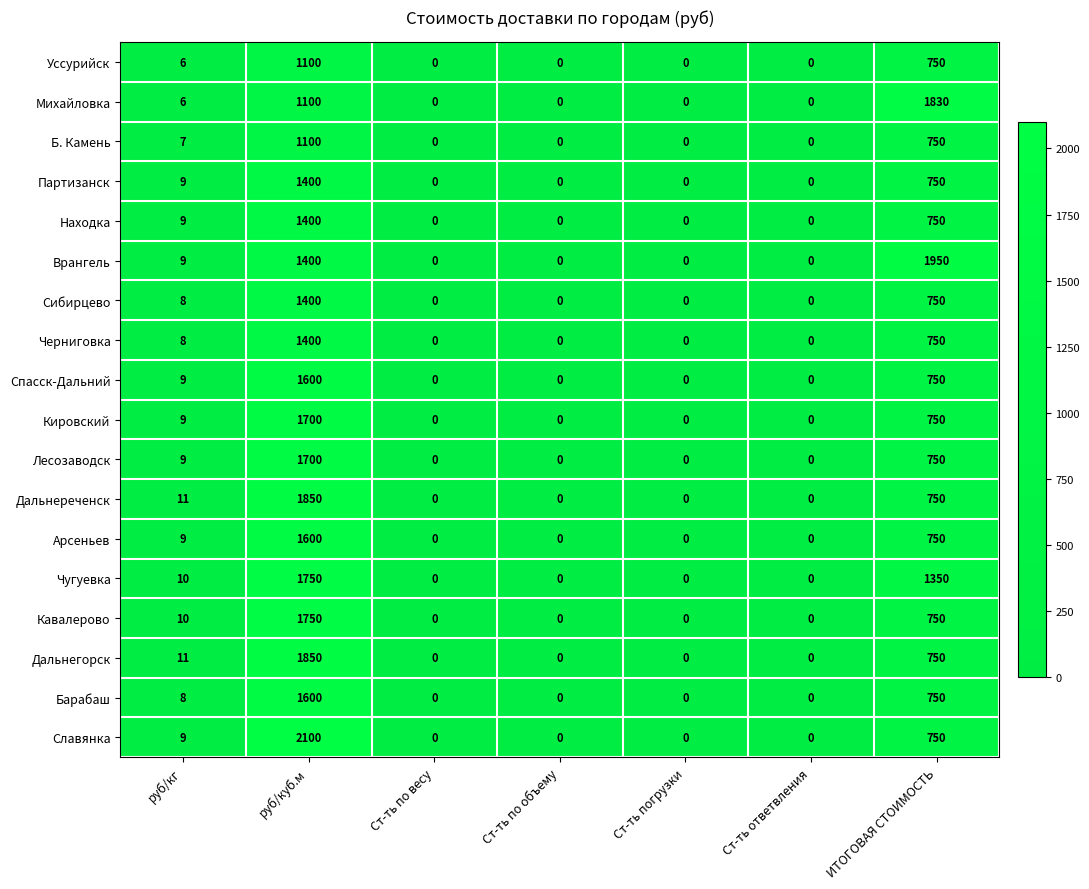

The Чугуевка series shows -775 at Ст-ть погрузки. True or false?

False